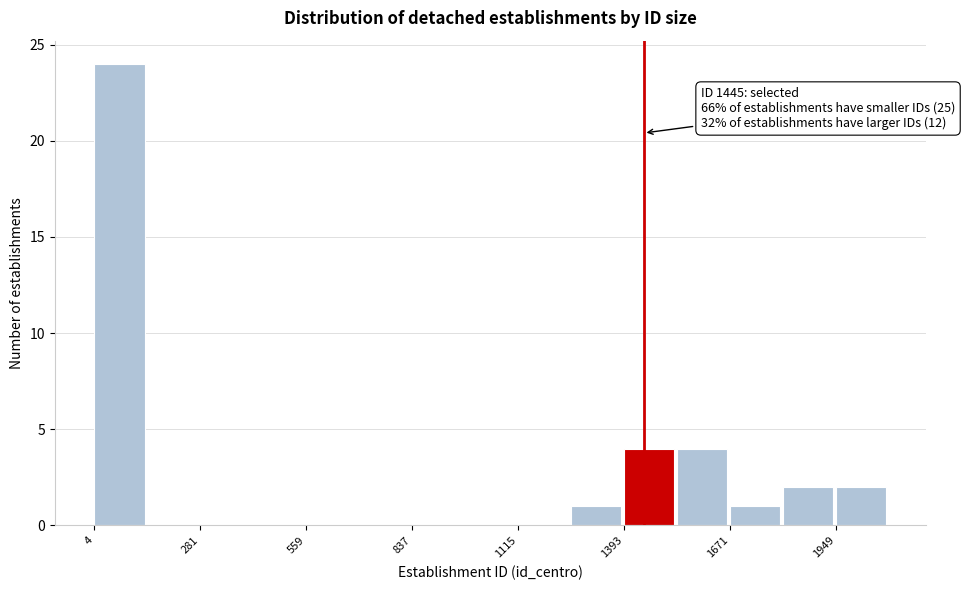

Around what value on the x-axis is the tallest bar? Give the approximate position of its centre, as read against the axis.

50